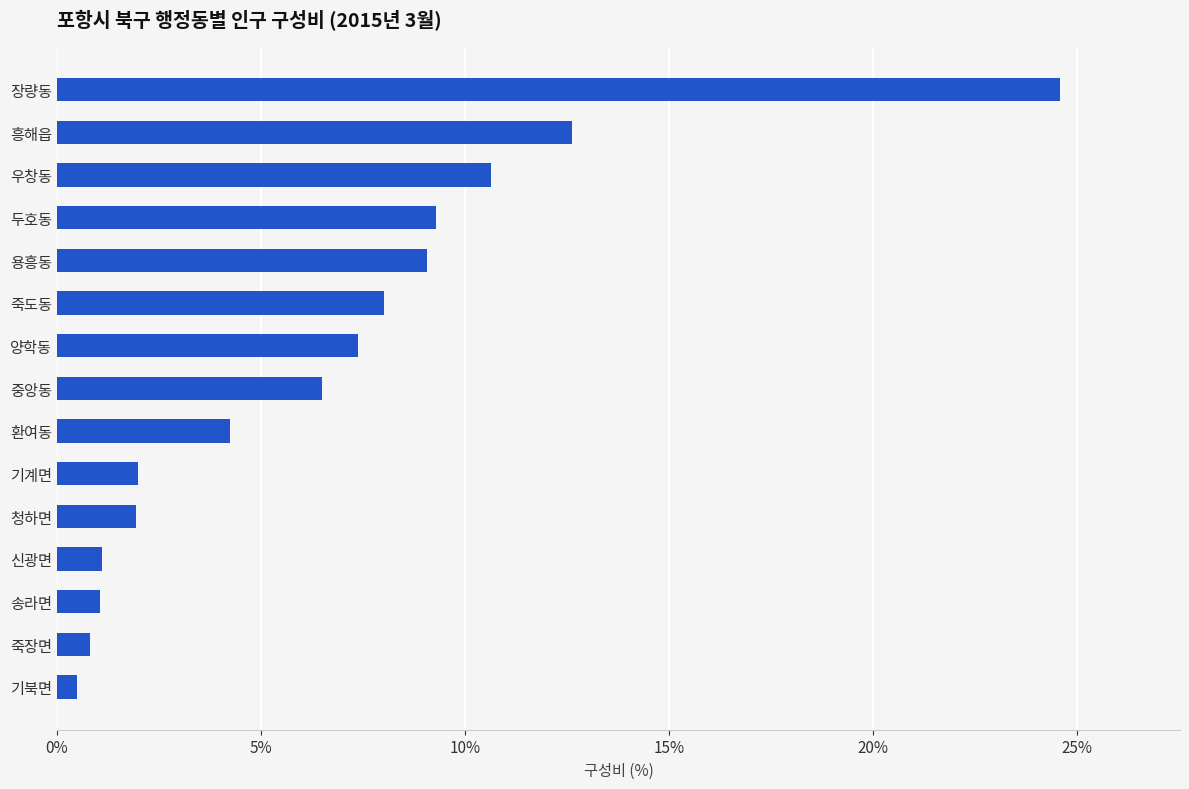

What is the ratio of the value at 중앙동 to the value at 죽도동?

0.8